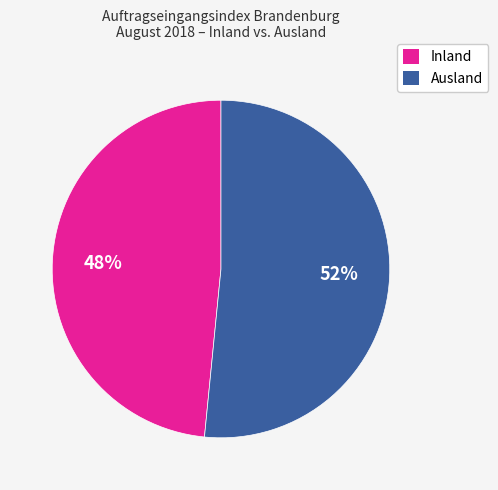

To the nearest percent, what is the average slice percentage?

50%